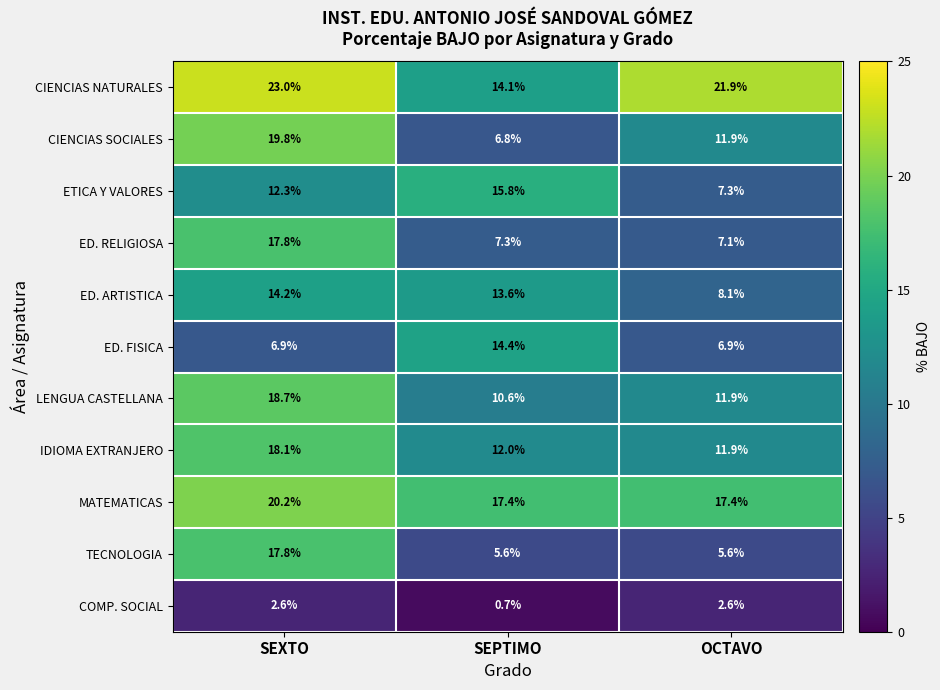

What is the difference between the highest and lowest values at SEXTO?

20.4